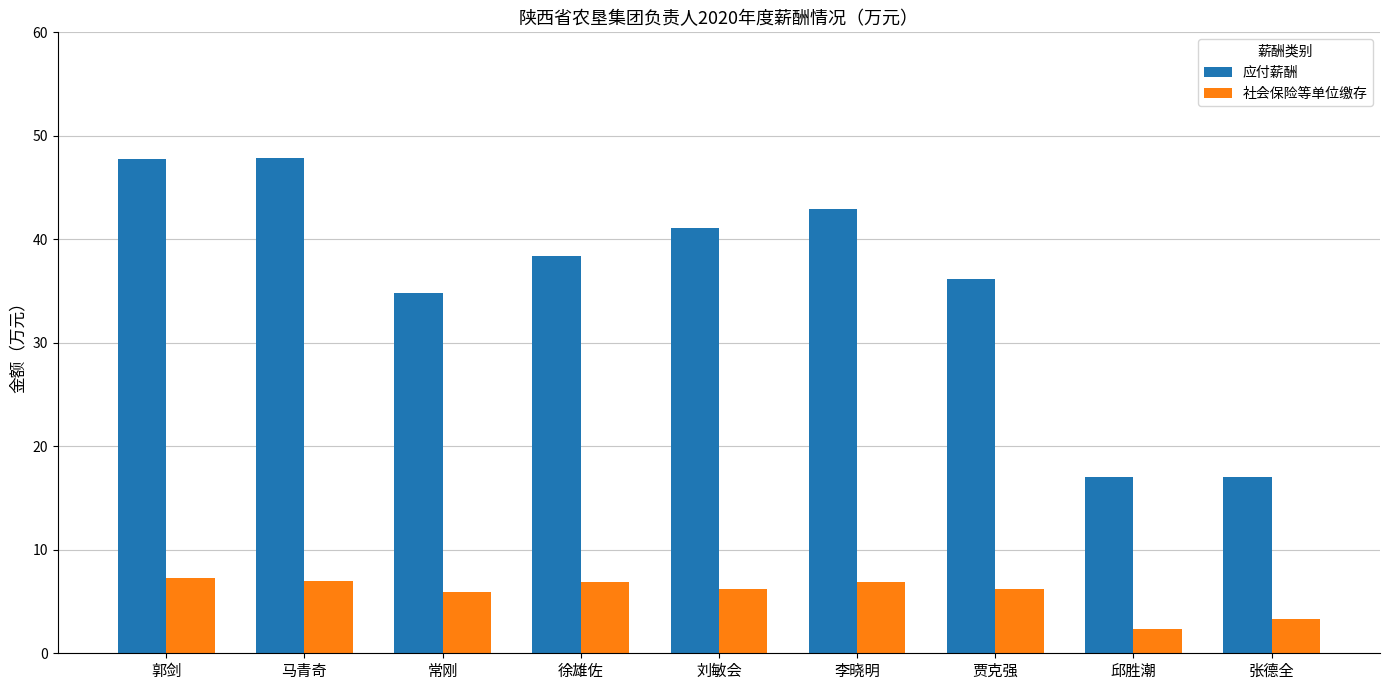

What is the lowest value of the 应付薪酬 series?

17.1